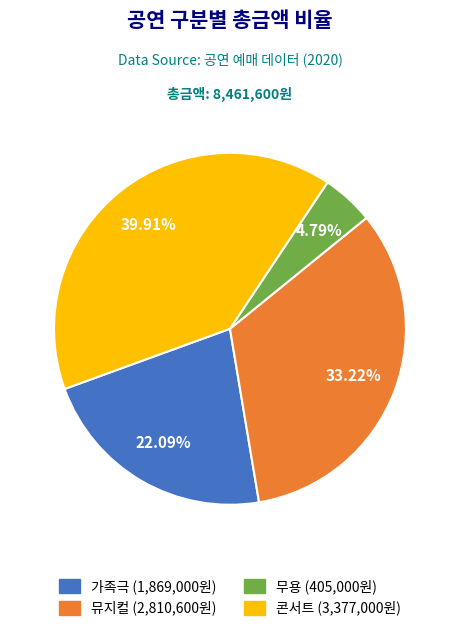

To the nearest percent, what is the difference between the 뮤지컬 and 가족극 slice percentages?

11%